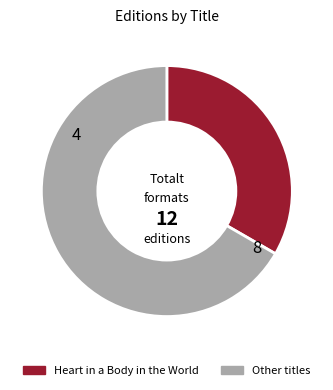

Is there any slice that represents more than half of the pie?

Yes